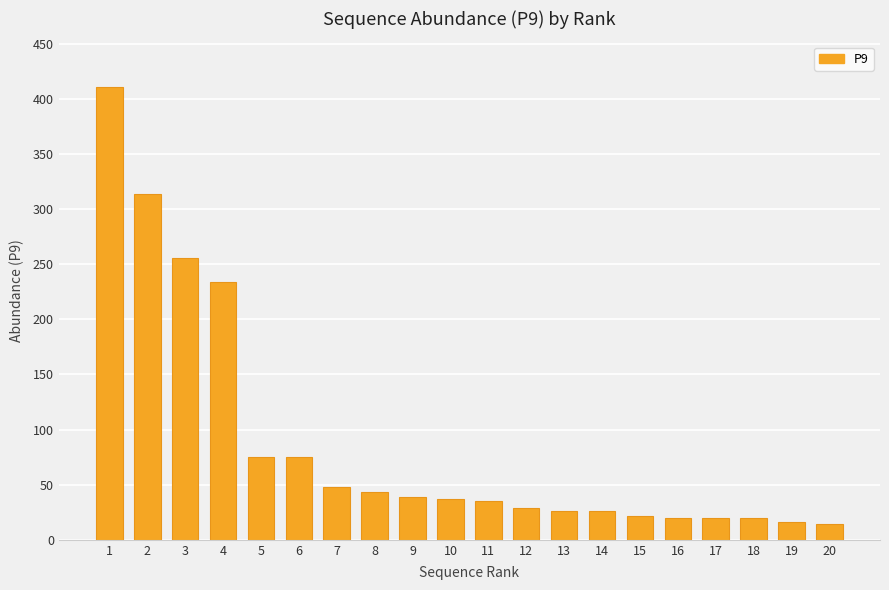

What is the maximum value shown in the chart?

411